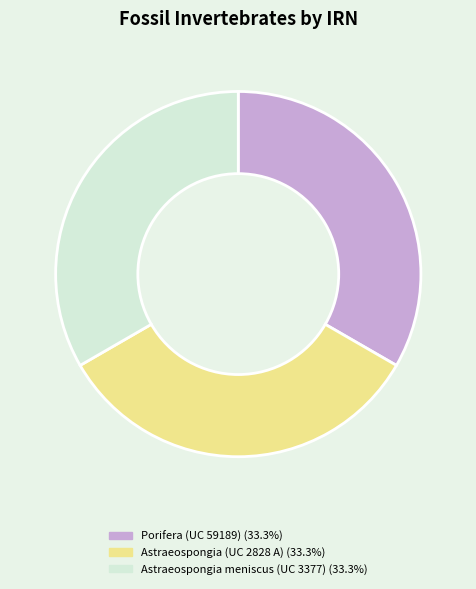

Approximately how many times larger is the value at Astraeospongia meniscus (UC 3377) compared to Porifera (UC 59189)?

1.0